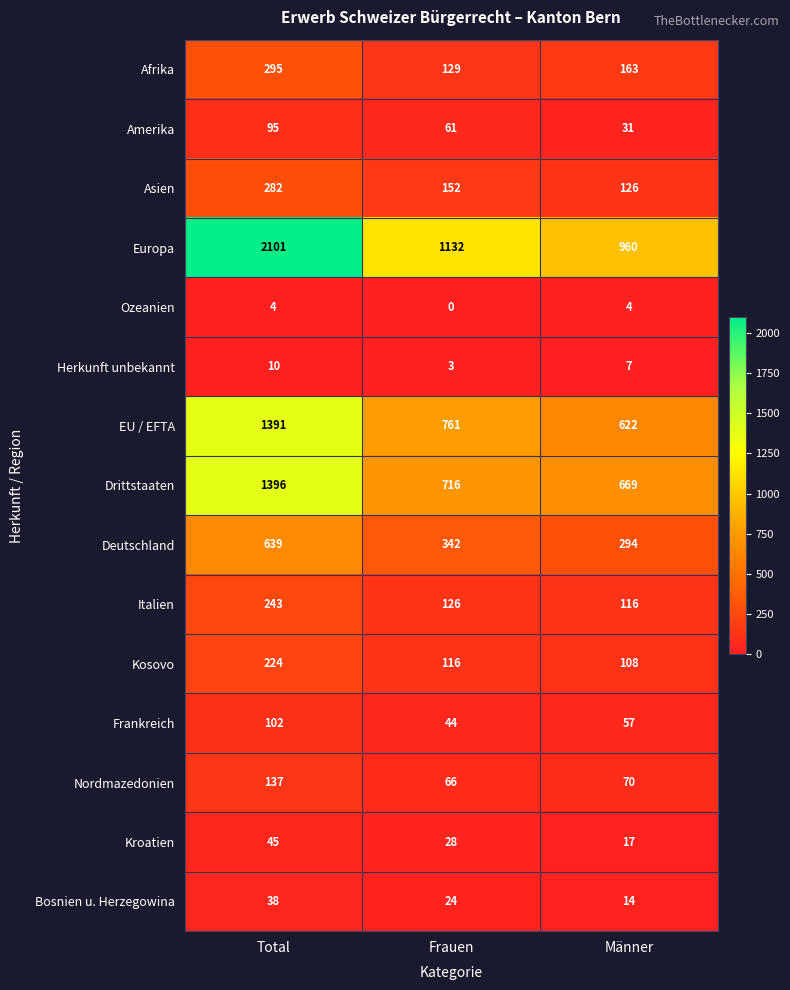

Which series has the widest spread of values?

Europa